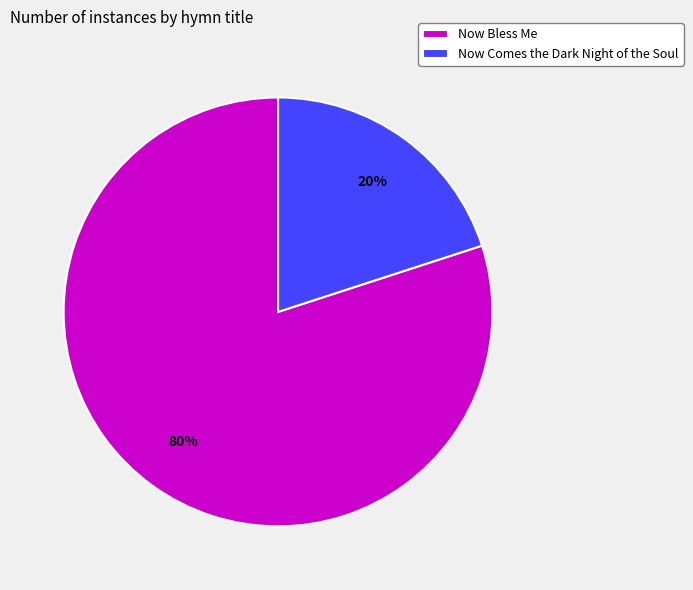

What percentage is the Now Bless Me slice, to the nearest percent?

80%